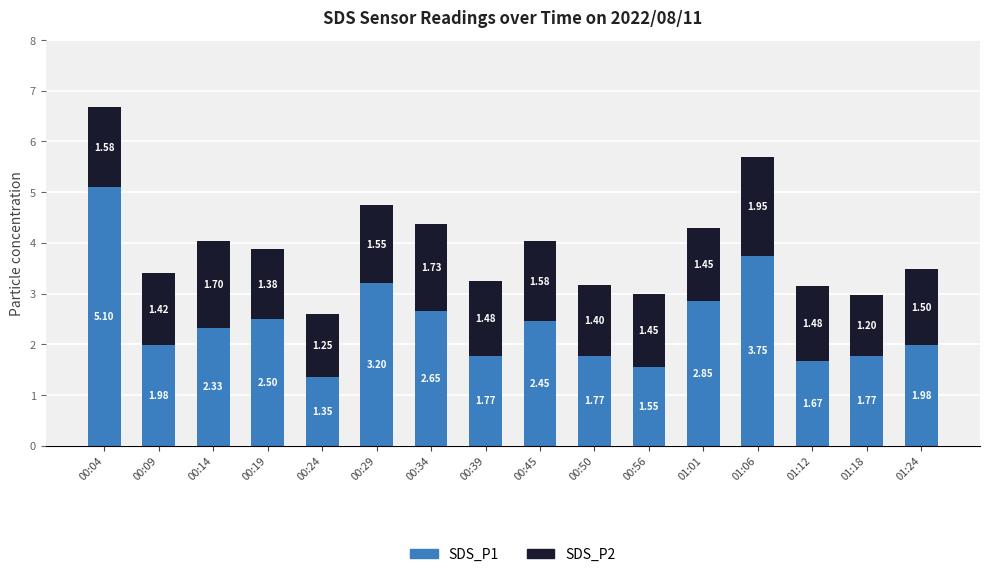

How many bars are there in total?

16